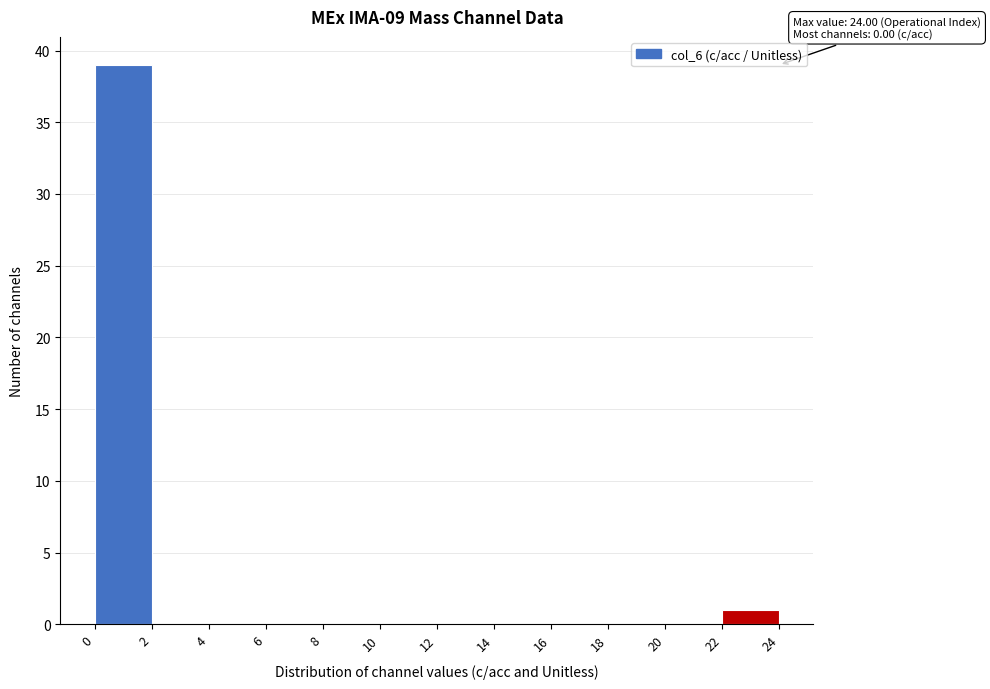

Which range on the x-axis has the tallest bar?

0 to 2